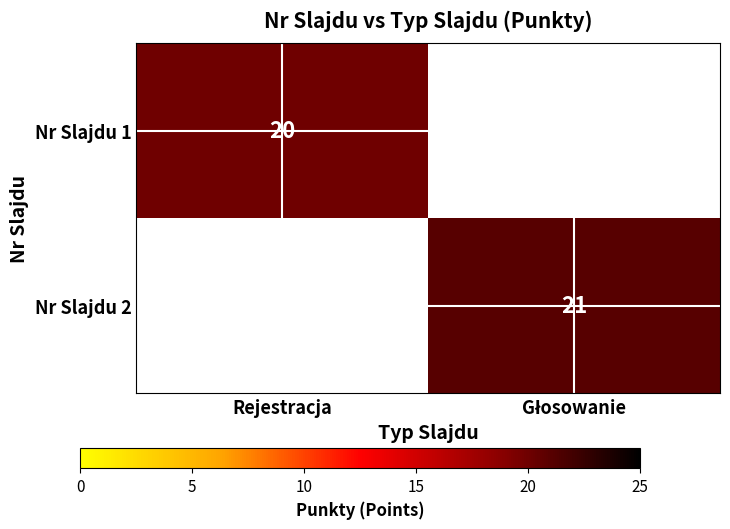

List the series in order of their overall mean, lowest first.

Nr Slajdu 1, Nr Slajdu 2